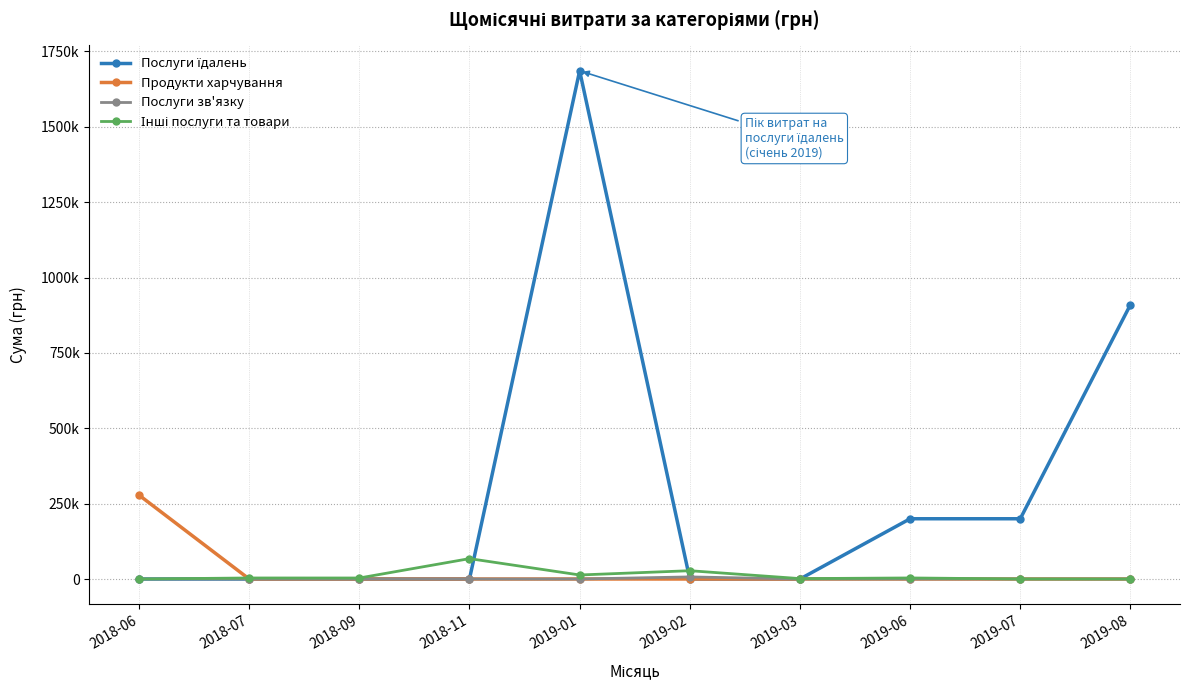

Rank the series at 2019-06 from highest to lowest value.

Послуги їдалень, Інші послуги та товари, Продукти харчування, Послуги зв'язку